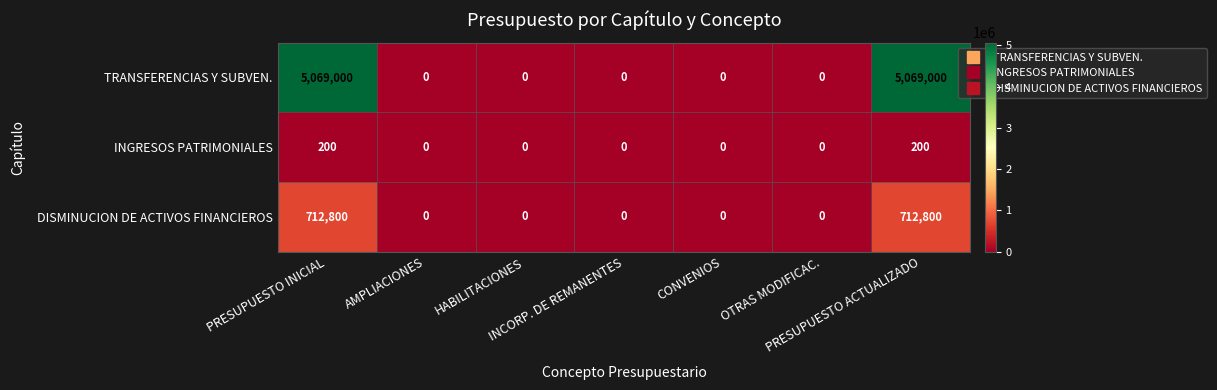

Which series has the largest total across all categories?

TRANSFERENCIAS Y SUBVEN.